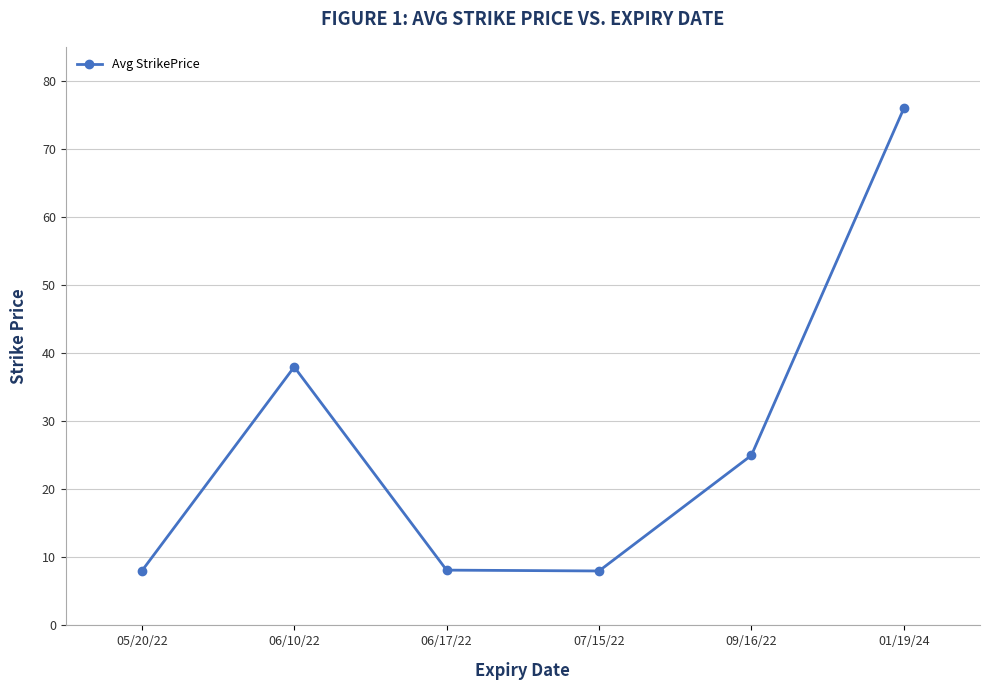

What is the change in value from 05/20/22 to 06/10/22?

+30.0